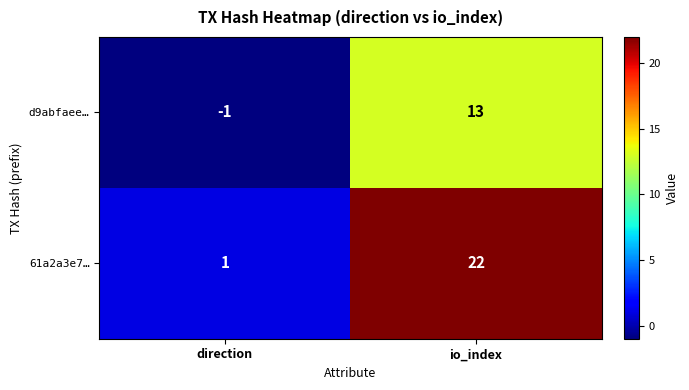

How many series are shown in this chart?

2